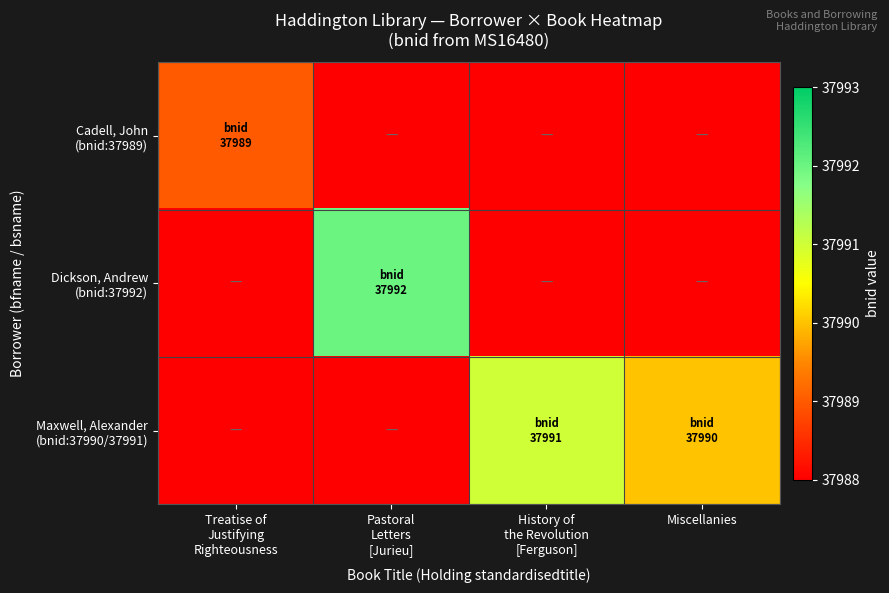

What is the spread (max minus min) of values at Miscellanies?

37990